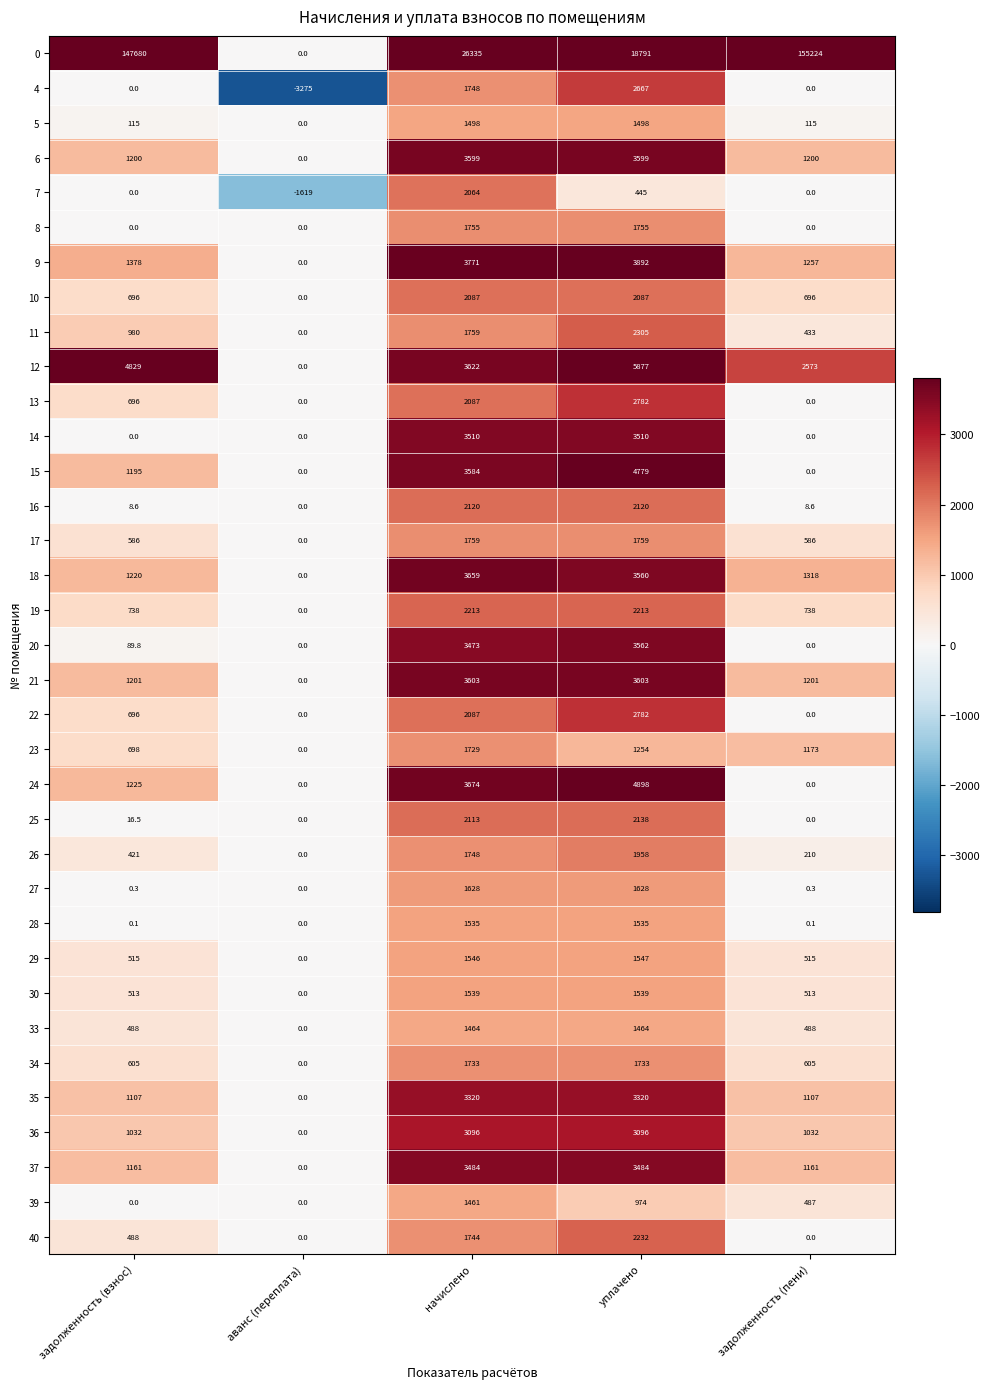

The 12 series shows 2573.0 at задолженность (пени). True or false?

True